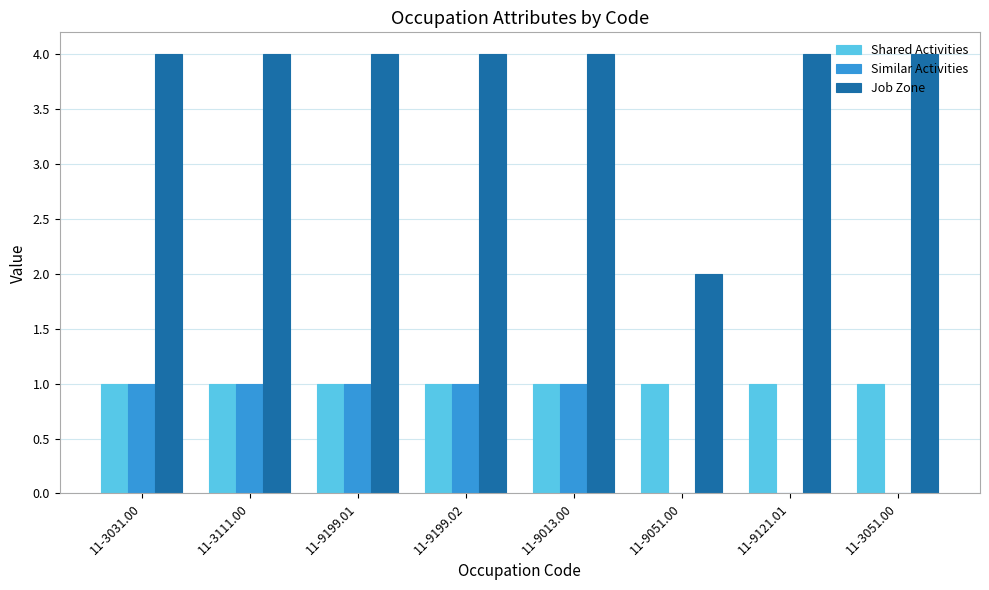

Which series has the widest spread of values?

Job Zone